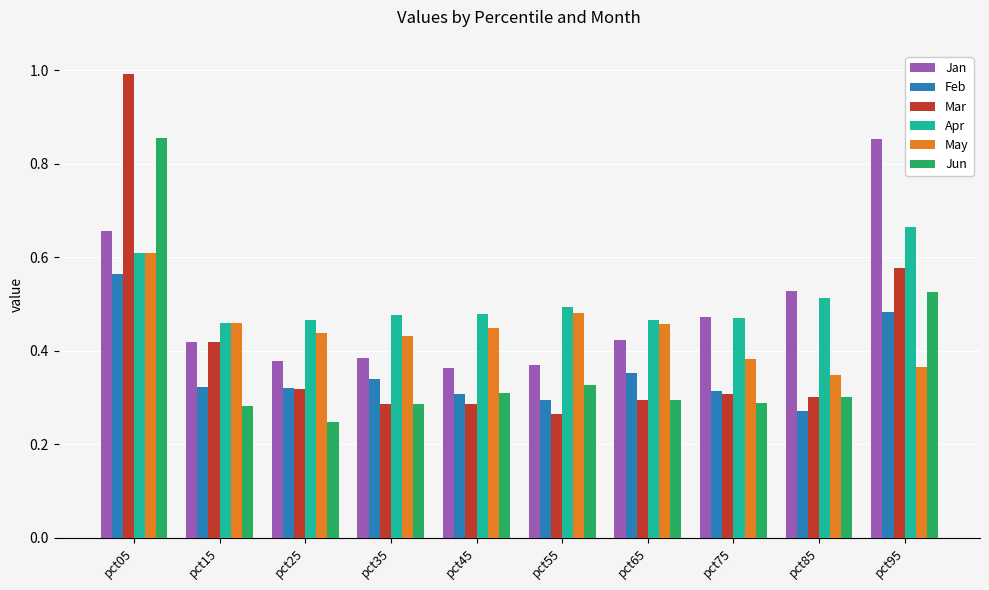

Is the value of Apr at pct45 greater than the value of Mar at pct15?

Yes